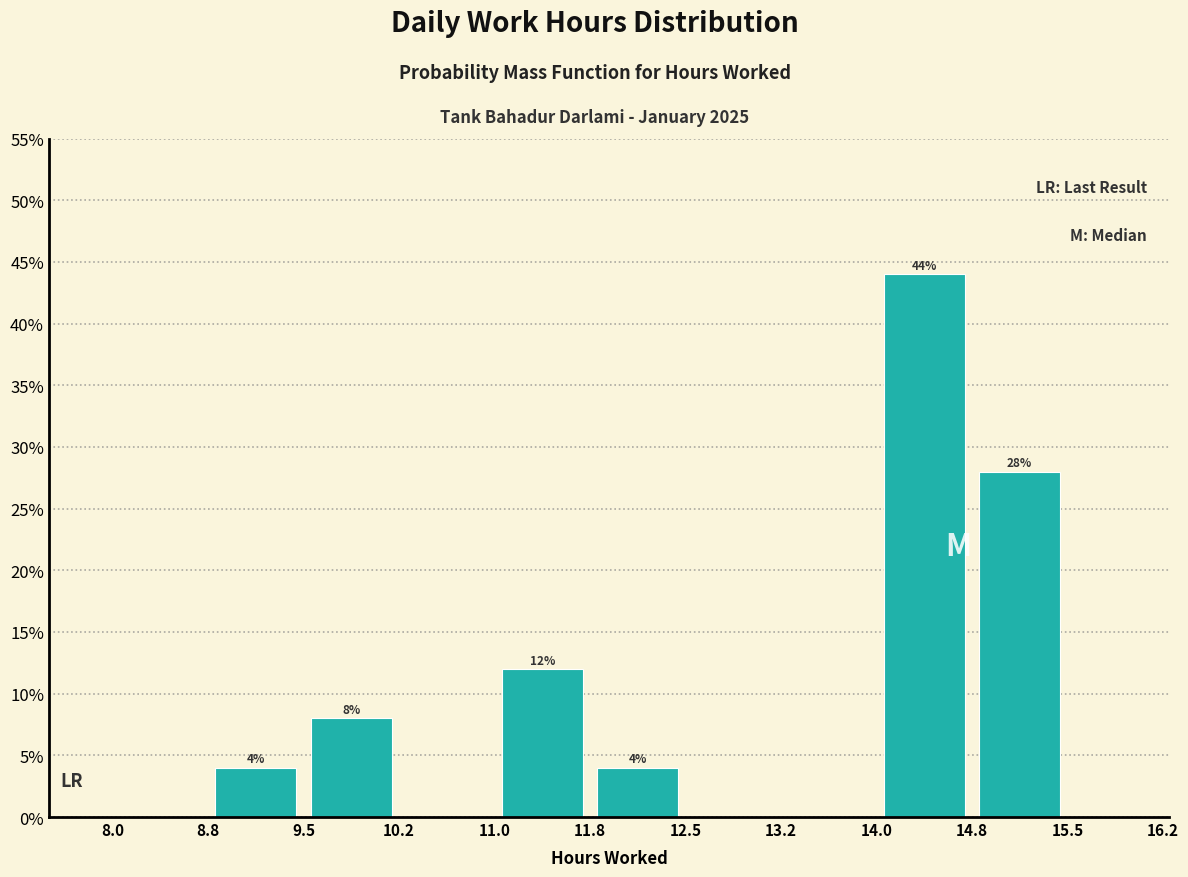

Over which range of the x-axis is the bar tallest?

14.0 to 14.8